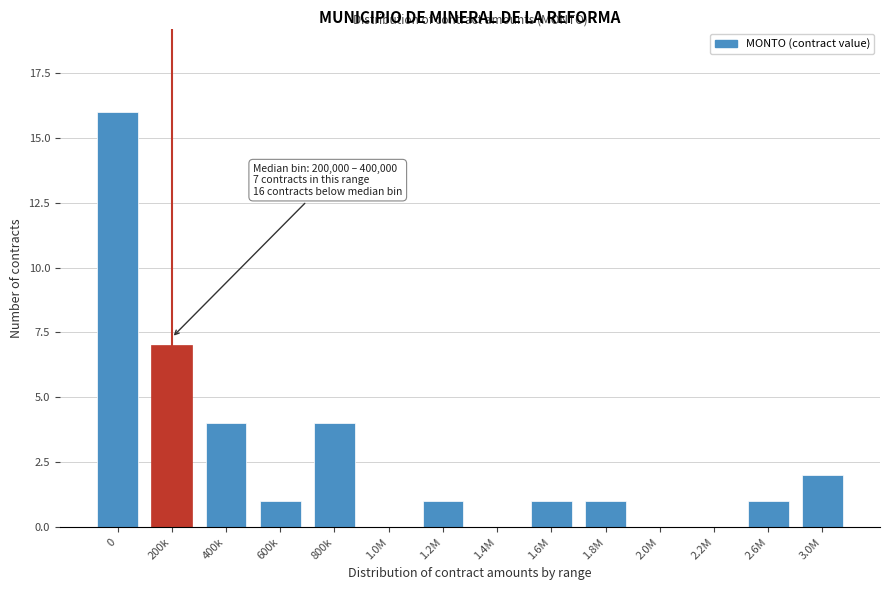

Reading left to right, extract all data points from this chart.

0=16	200k=7	400k=4	600k=1	800k=4	1.0M=0	1.2M=1	1.4M=0	1.6M=1	1.8M=1	2.0M=0	2.2M=0	2.6M=1	3.0M=2